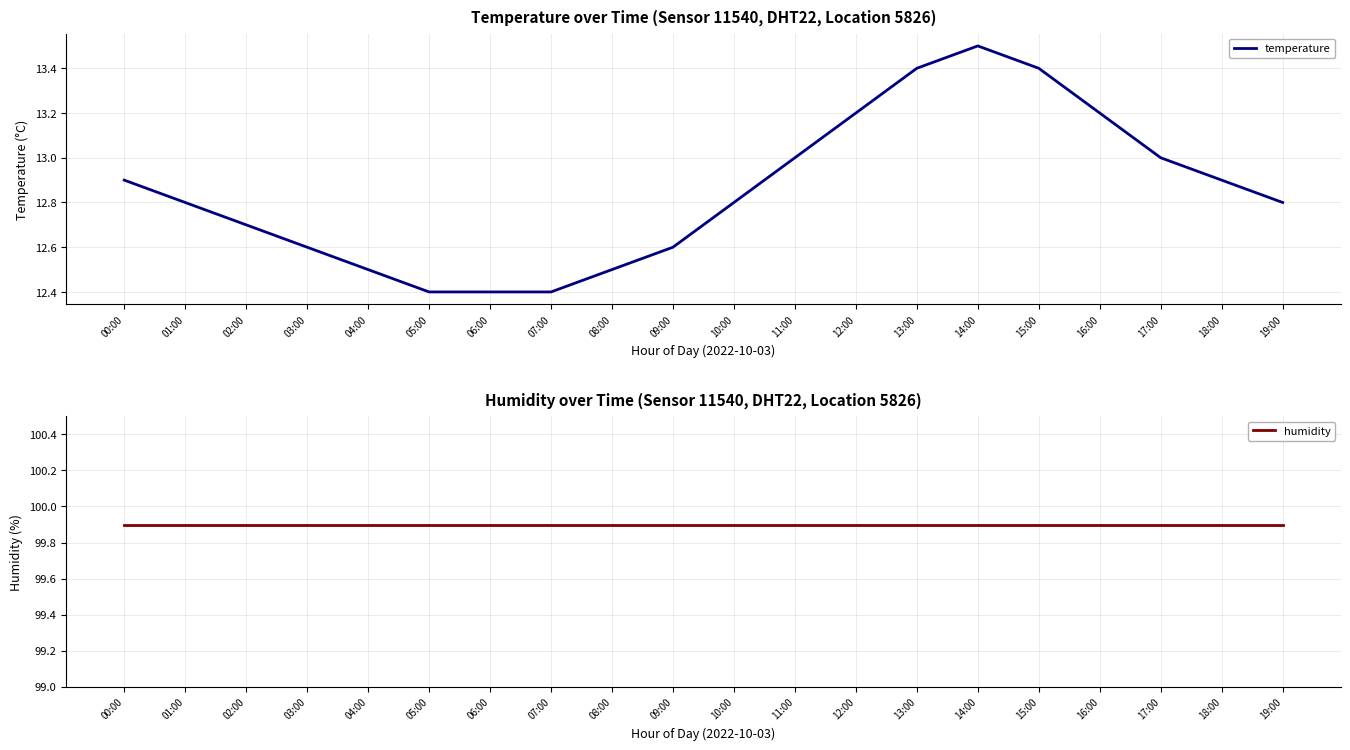

Is it true that temperature equals 22.4 at 19:00?

False